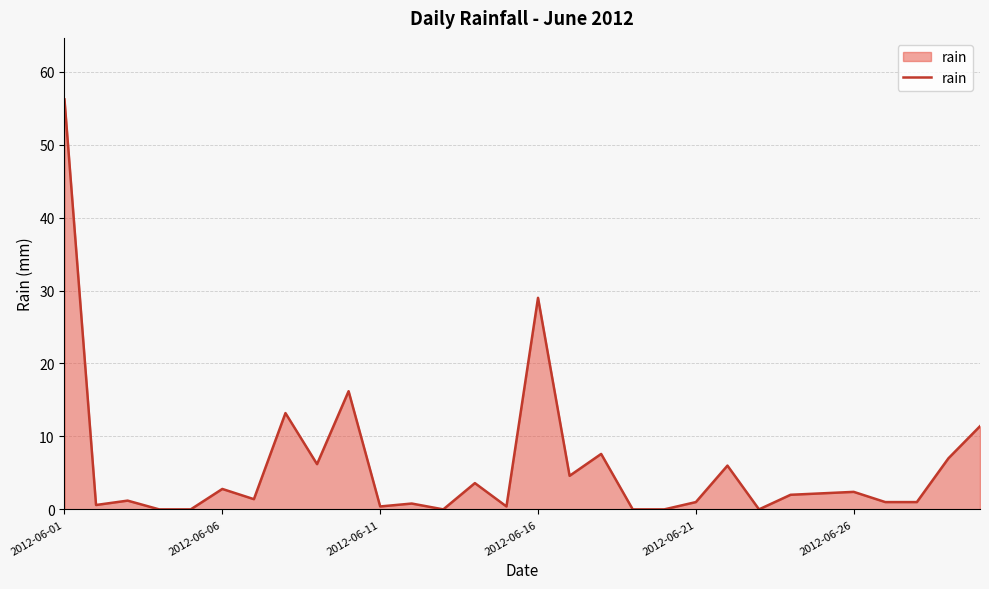

What is the maximum value shown in the chart?

56.2